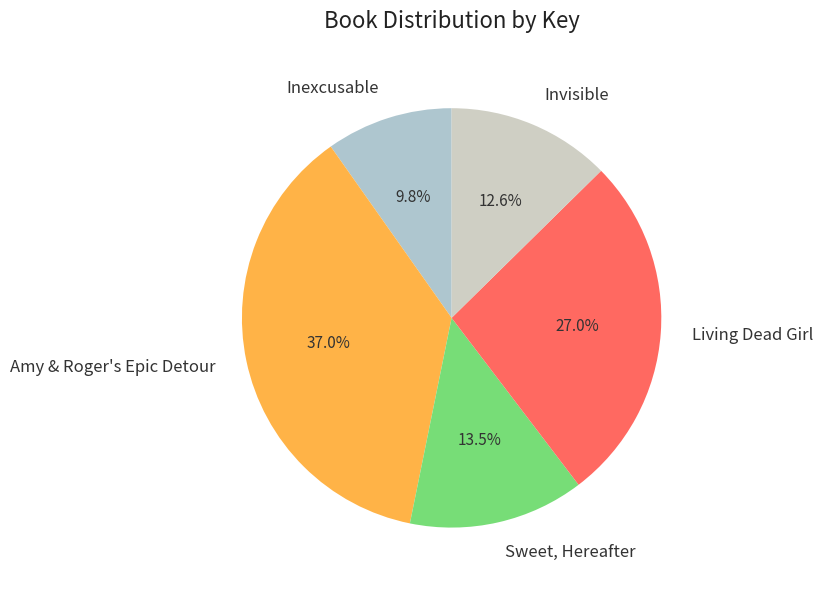

To the nearest percent, what percentage of the pie is Invisible?

13%